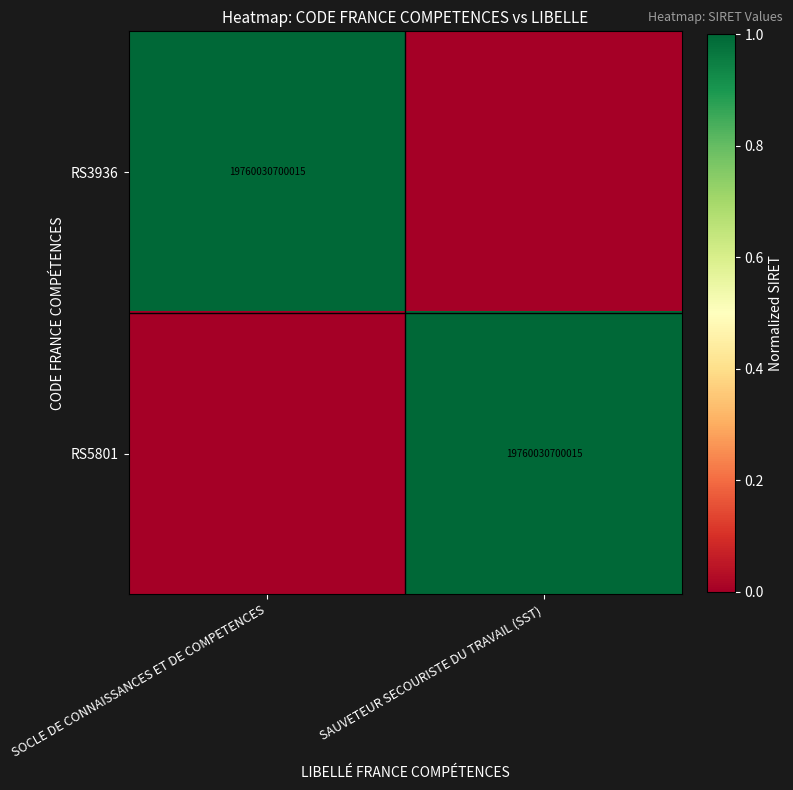

True or false: RS3936 has a value of 32577597377047 at SOCLE DE CONNAISSANCES ET DE COMPETENCES.

False